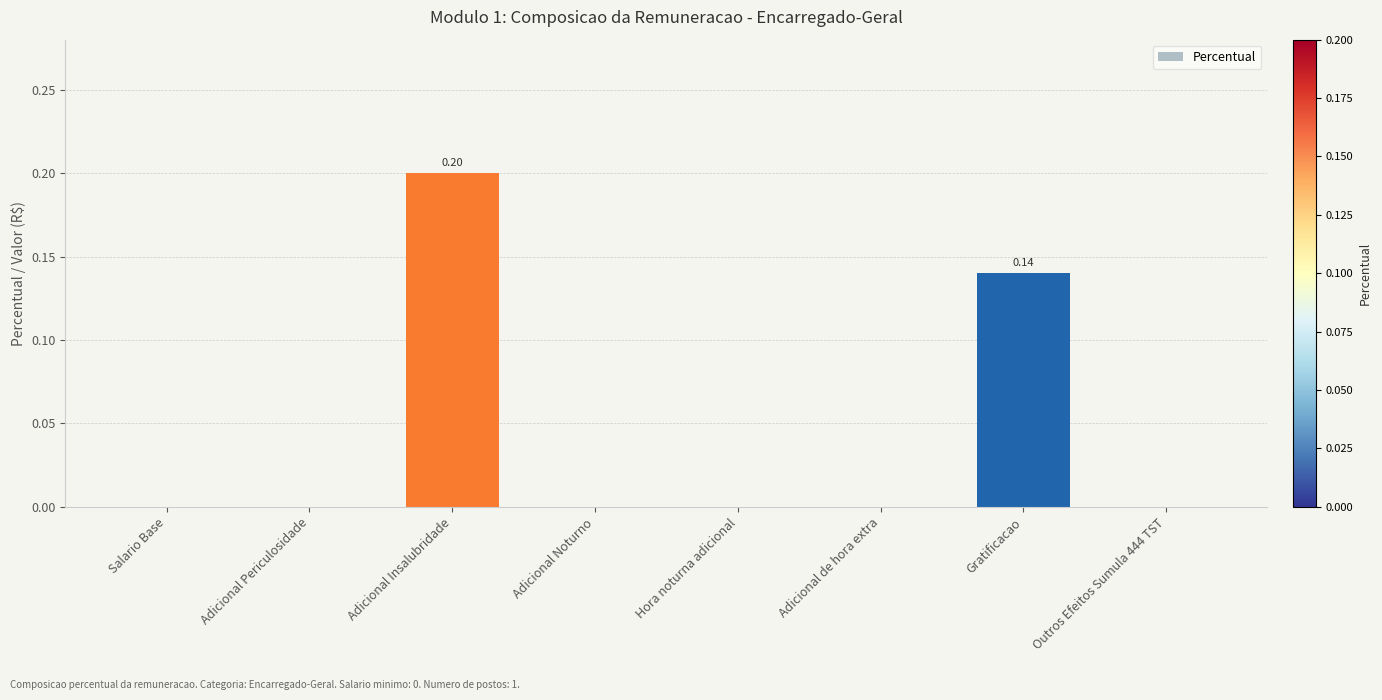

The value at Adicional Noturno is 0.0. True or false?

True